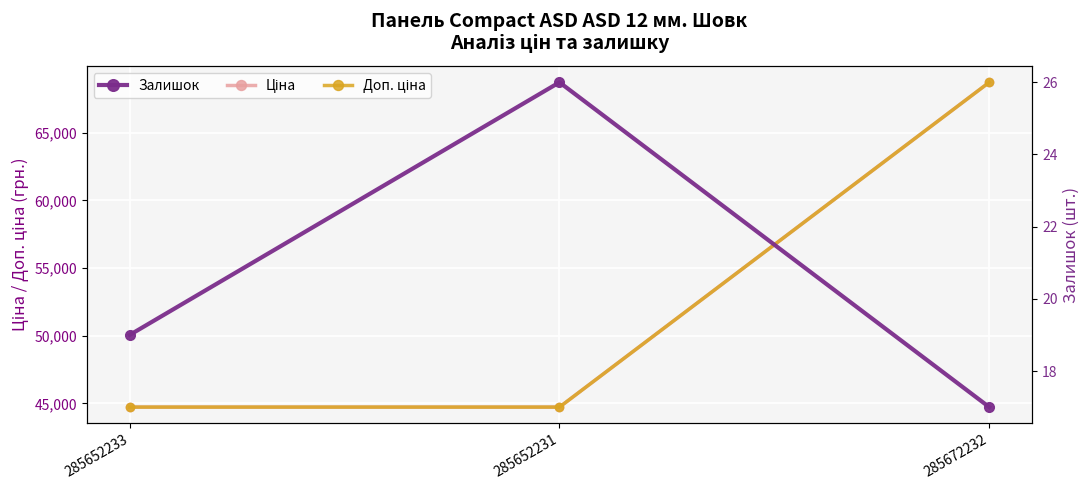

What is the value of the Доп. ціна point at the 3rd from the left?

68732.9